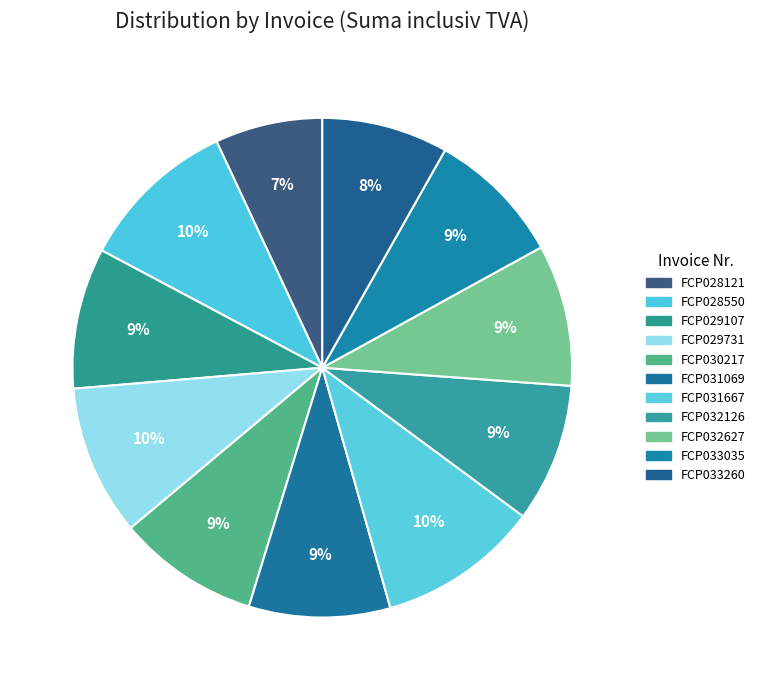

To the nearest percent, what is the difference between the largest and smallest slice percentages?

4%